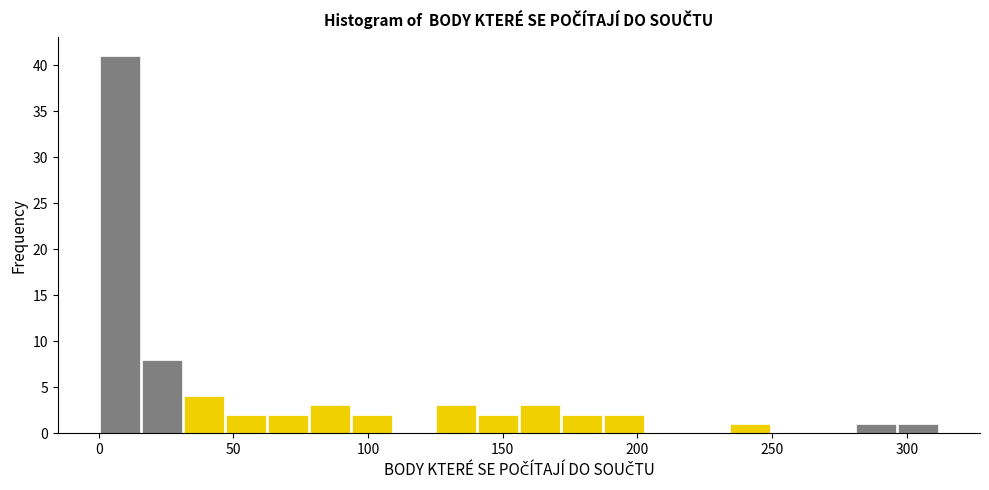

Read against the x-axis, roughly where is the centre of the tallest bar?

10